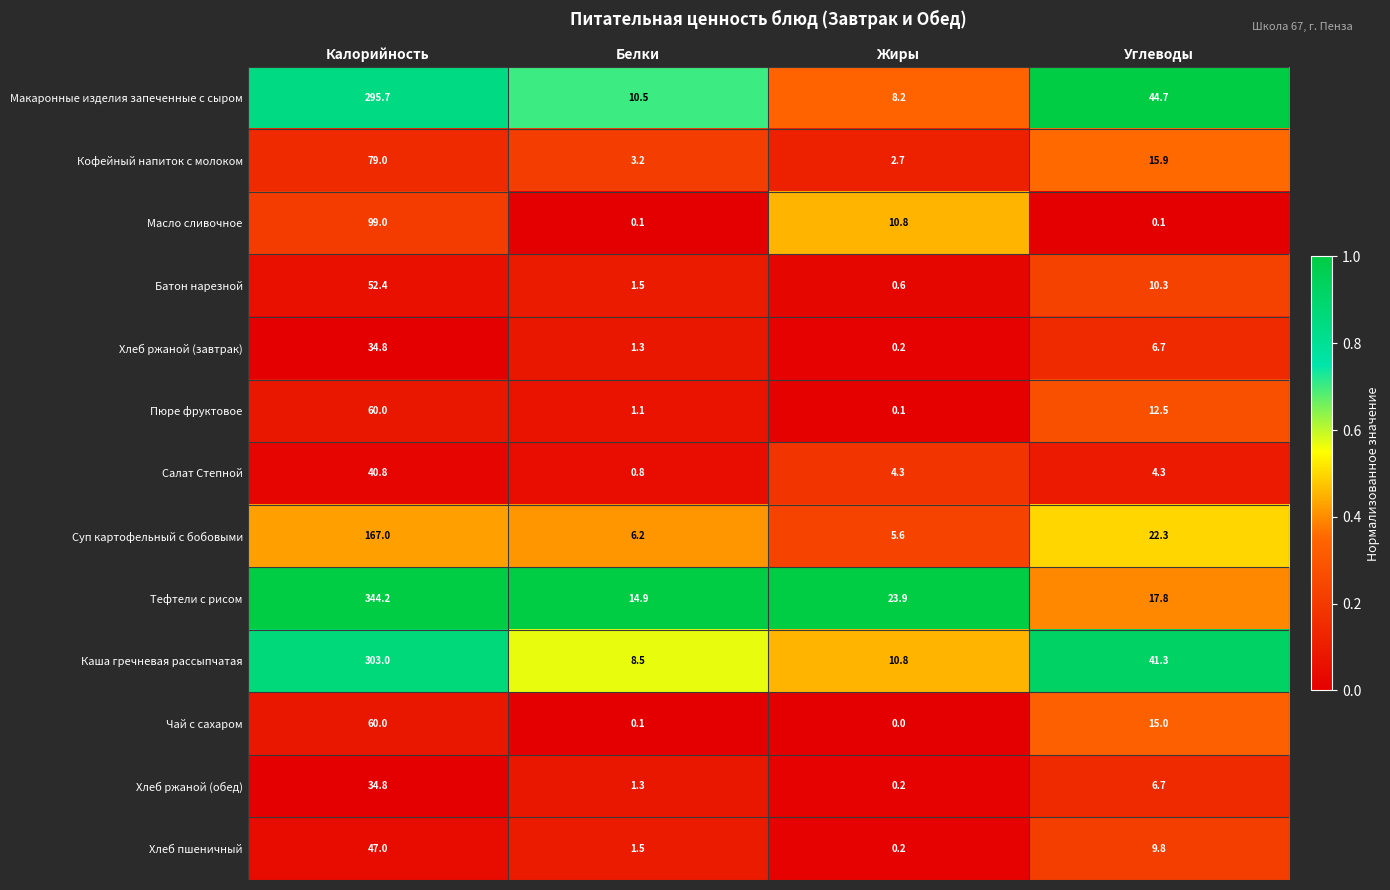

List the labels in order of Тефтели с рисом value, largest first.

Калорийность, Жиры, Углеводы, Белки